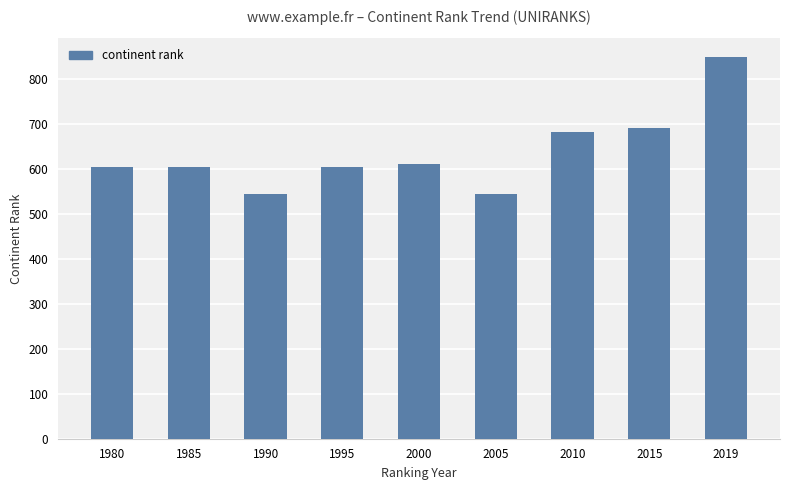

What is the sum of the values at 2015 and 1985?

1298